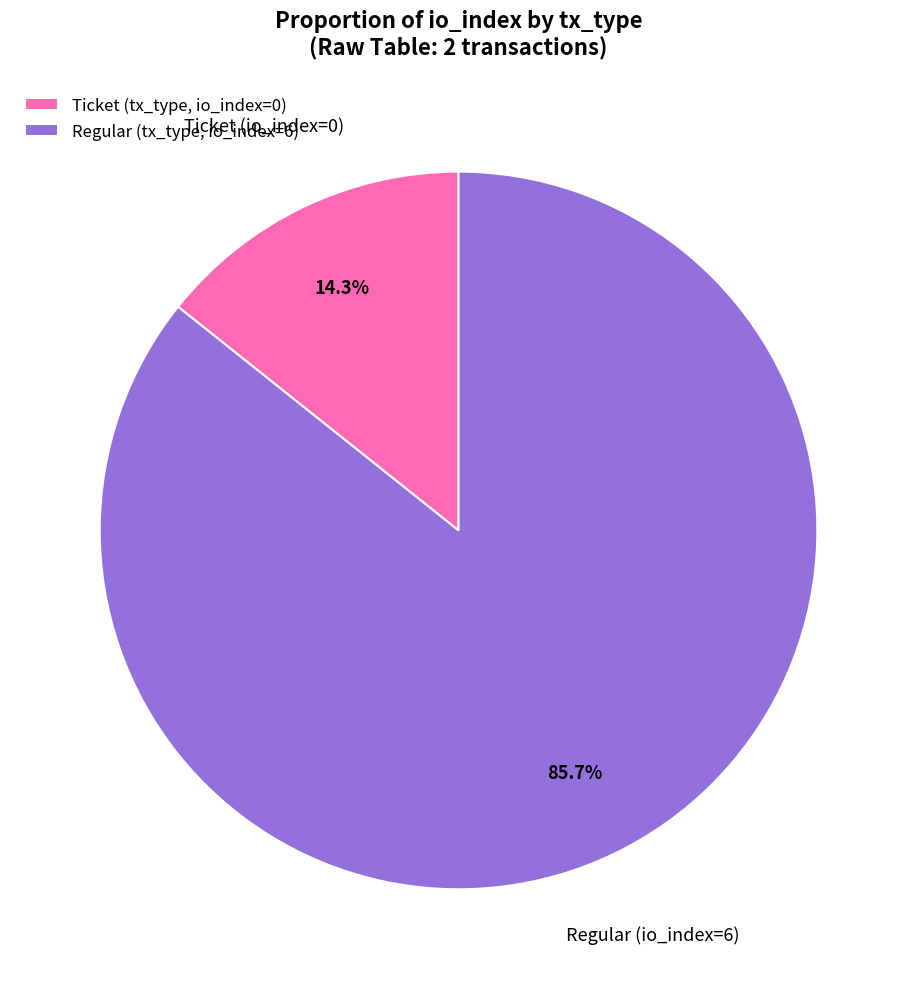

What is the majority slice?

Regular (tx_type, io_index=6)